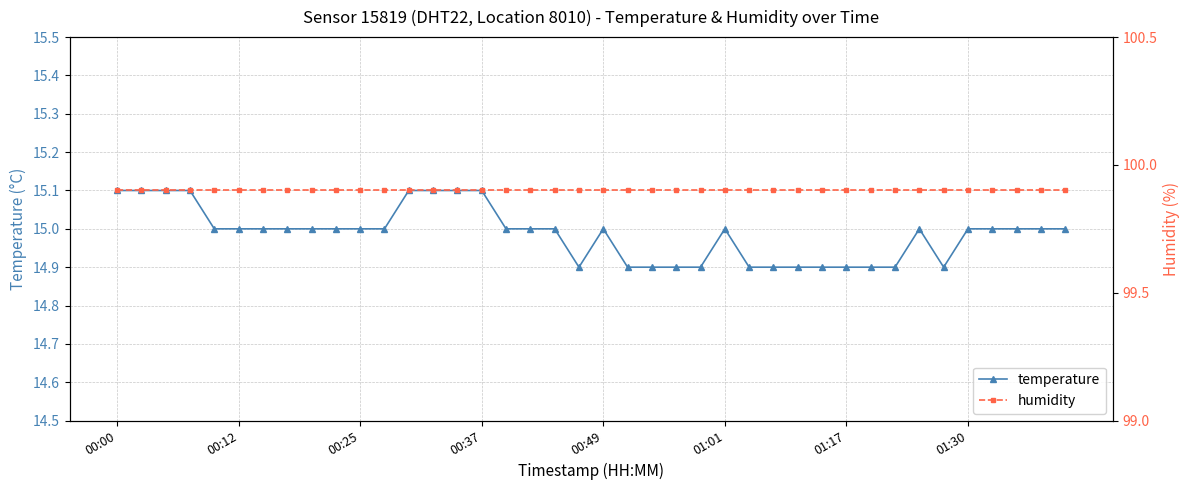

True or false: temperature has a value of 15.1 at 00:00.

True